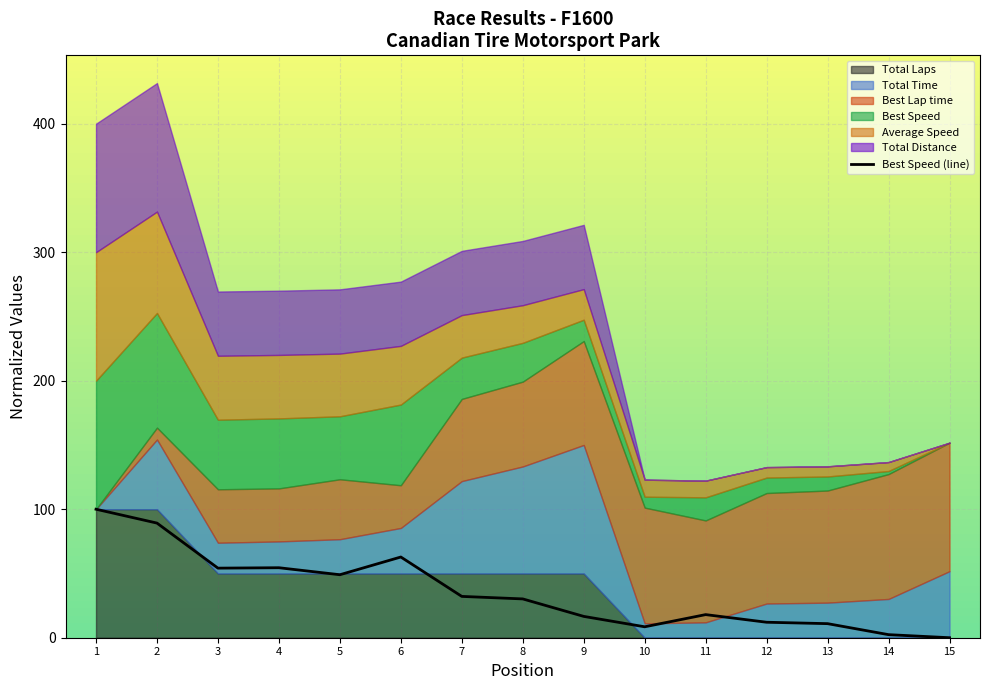

Reading right to left, what are all the values shown in this chart?

15=0.0	14=2.4	13=11.0	12=12.0	11=18.0	10=8.5	9=16.6	8=30.2	7=32.2	6=62.8	5=49.0	4=54.5	3=54.1	2=89.2	1=100.0